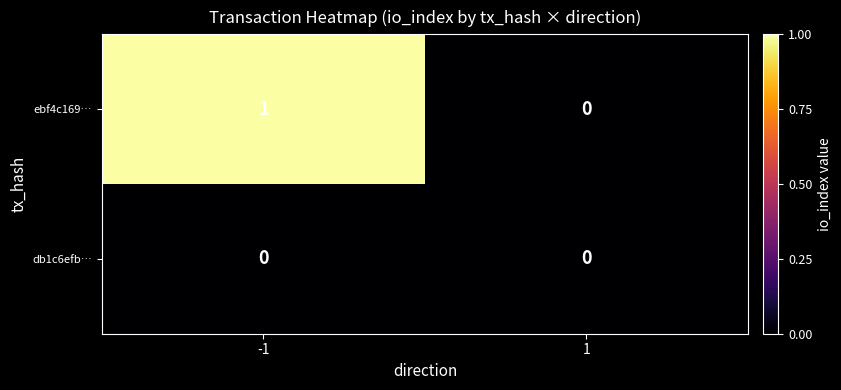

Between -1 and 1, which series saw the biggest shift?

ebf4c169…